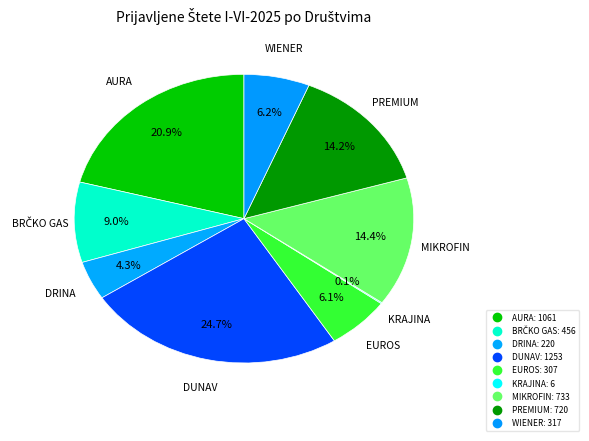

True or false: KRAJINA accounts for 0% of the total.

True